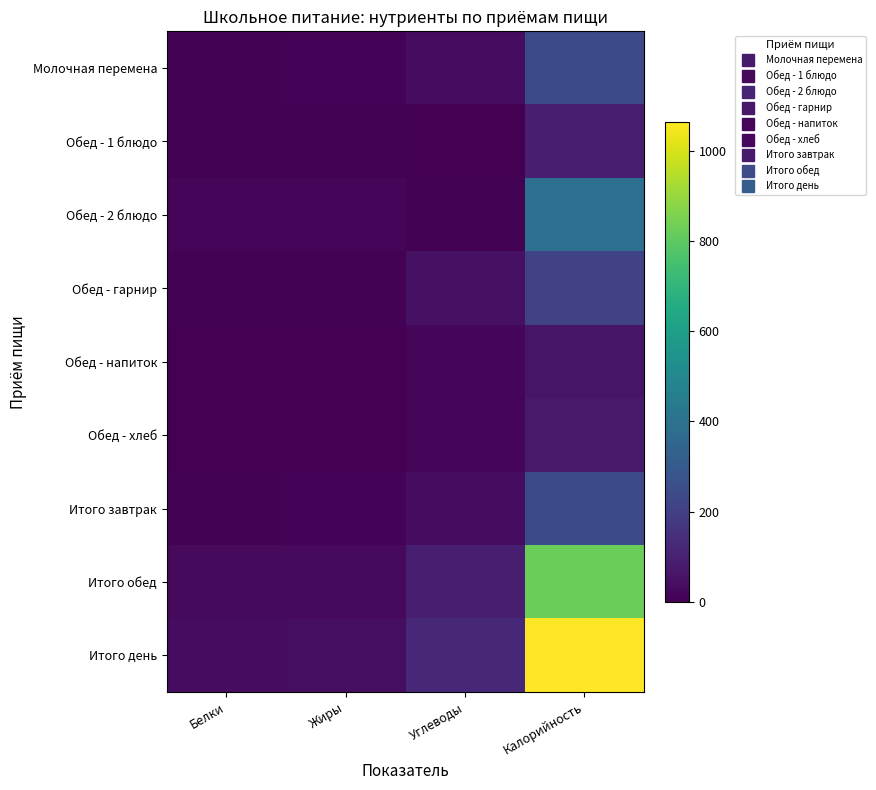

At which category does the chart reach its peak across all series?

Калорийность